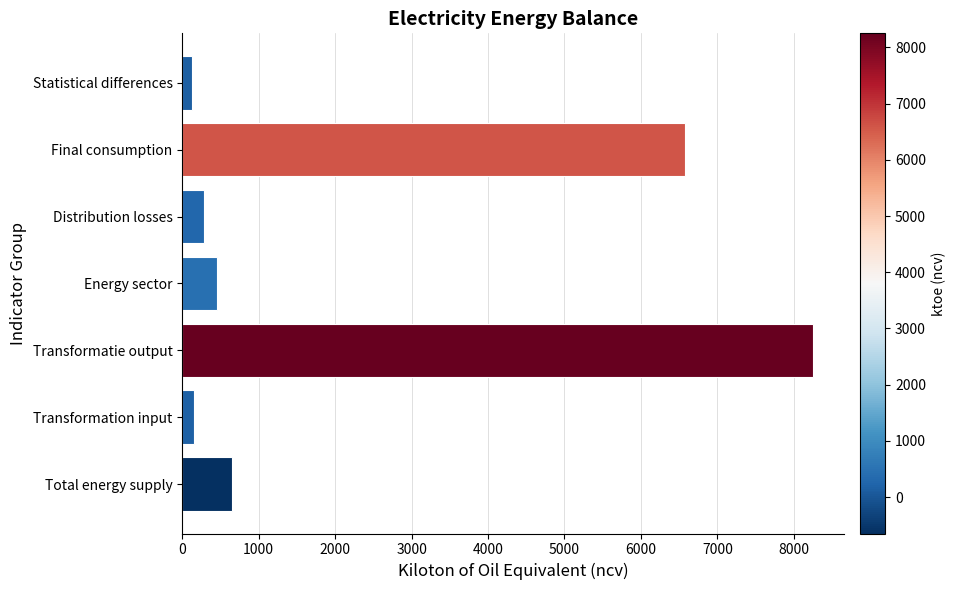

True or false: the data shows 6582.7 at Final consumption.

True